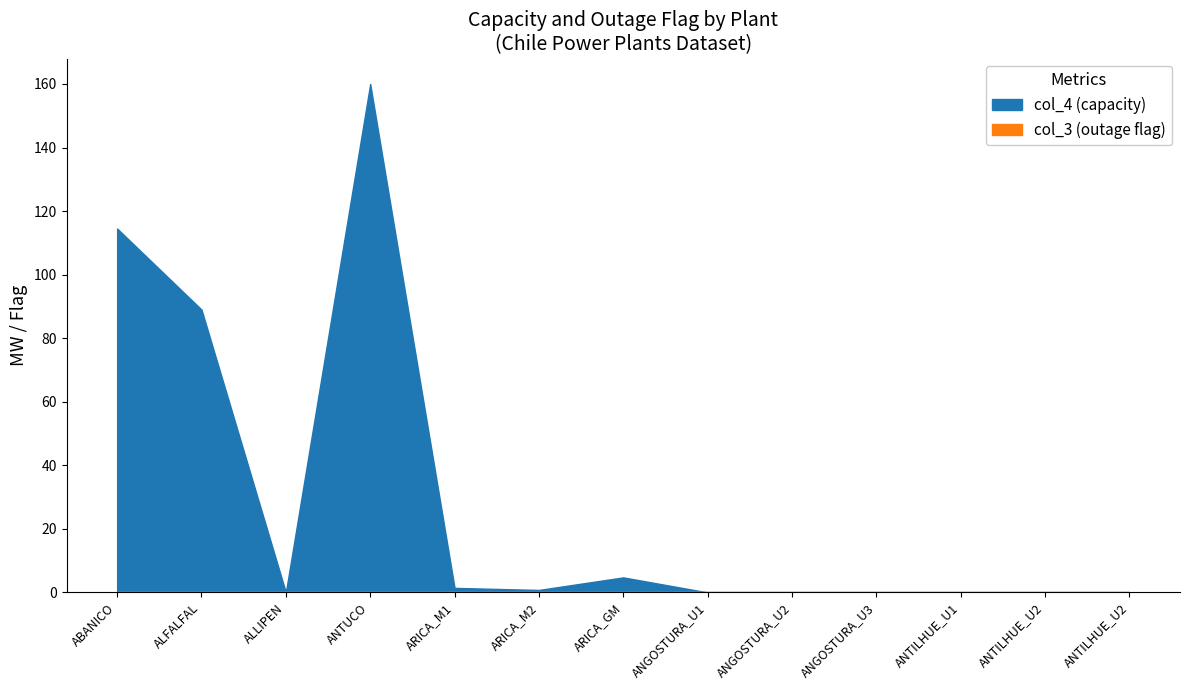

True or false: col_3 (outage flag) and col_4 (capacity) cross at least once.

False